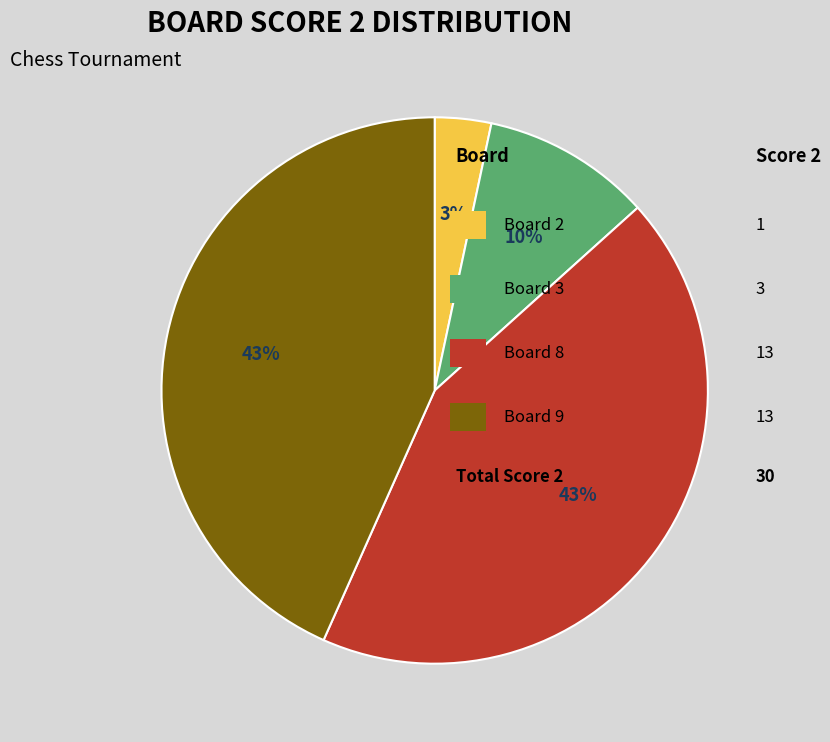

Does any single category account for the majority?

No